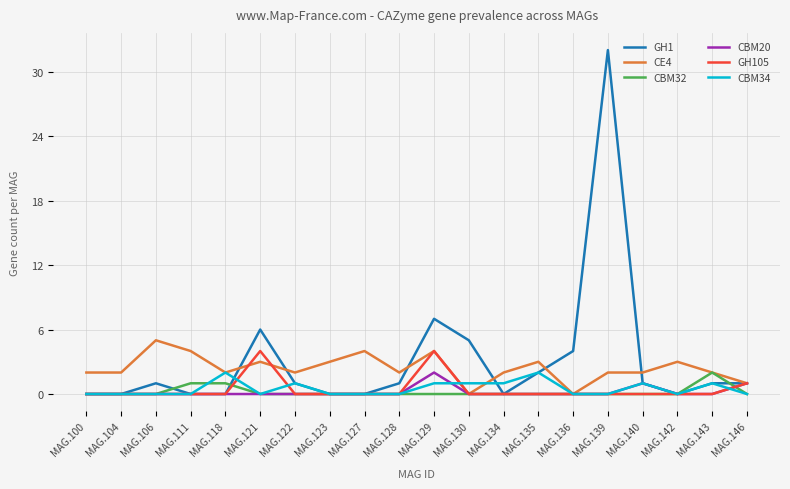

Is it true that GH1 equals 3 at MAG.129?

False